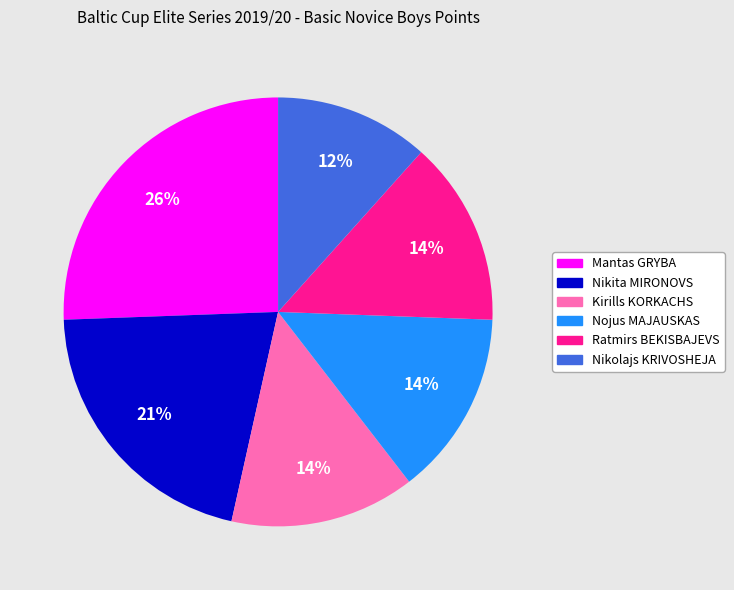

To the nearest percent, what is the average slice percentage?

17%